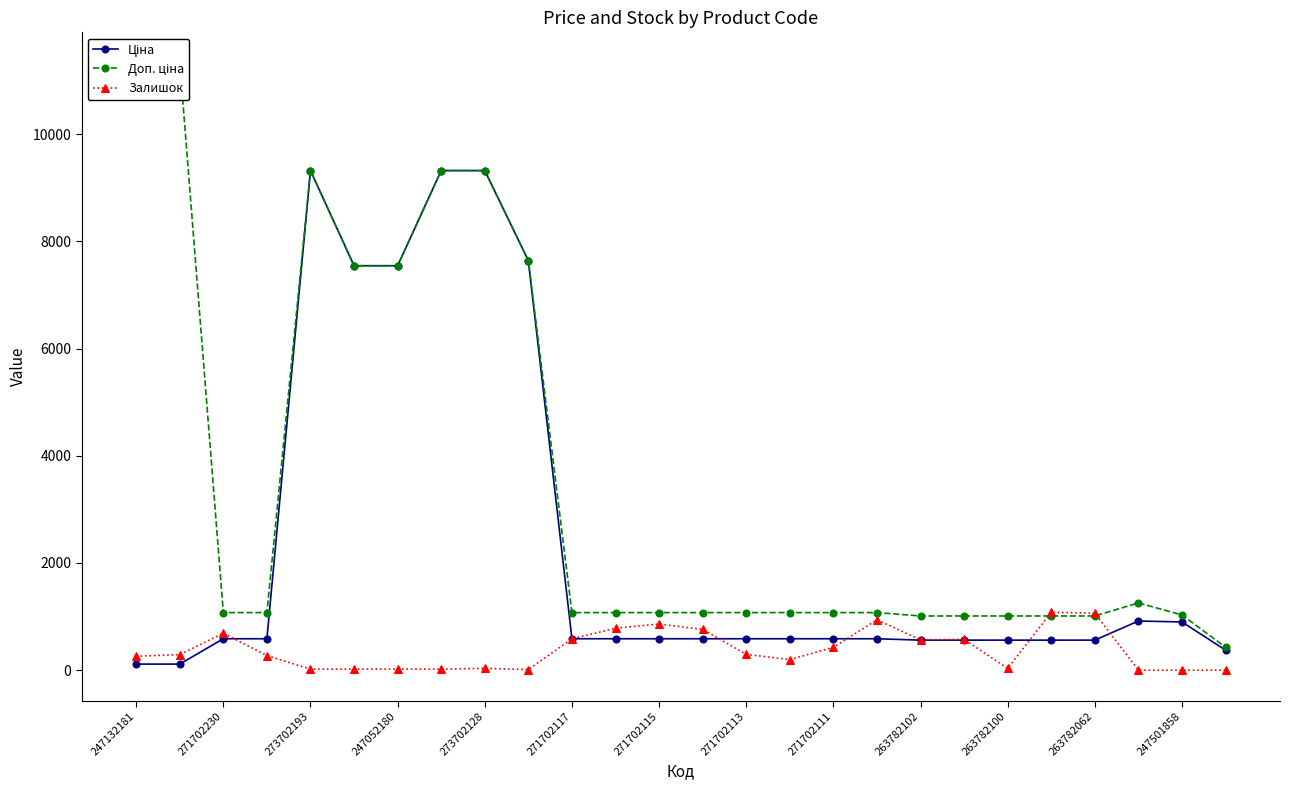

The Ціна series shows 113.3 at 247132181. True or false?

True